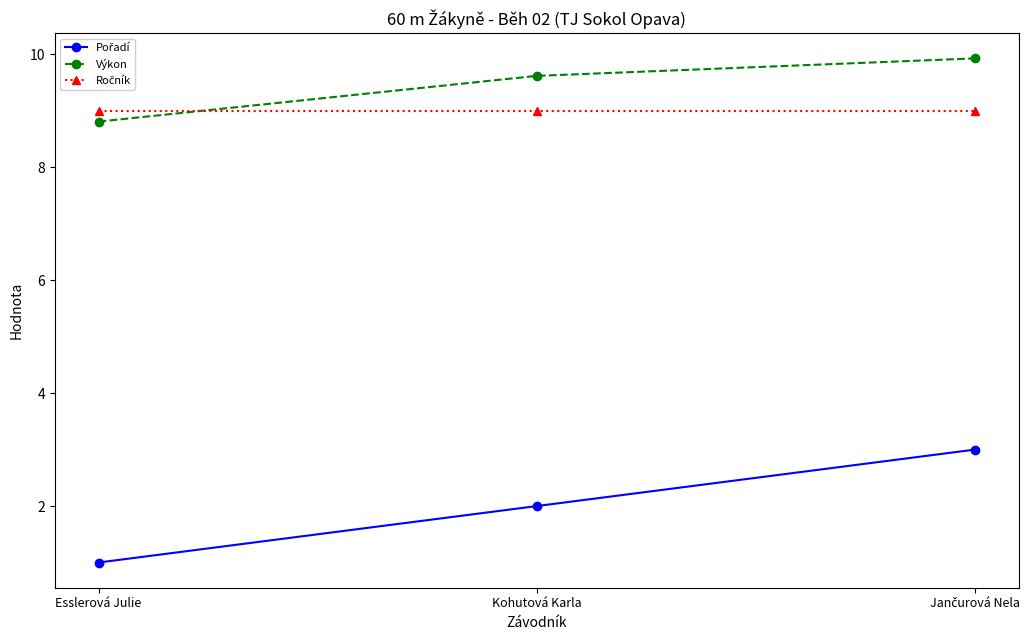

True or false: Výkon has a value of 12.4 at Esslerová Julie.

False